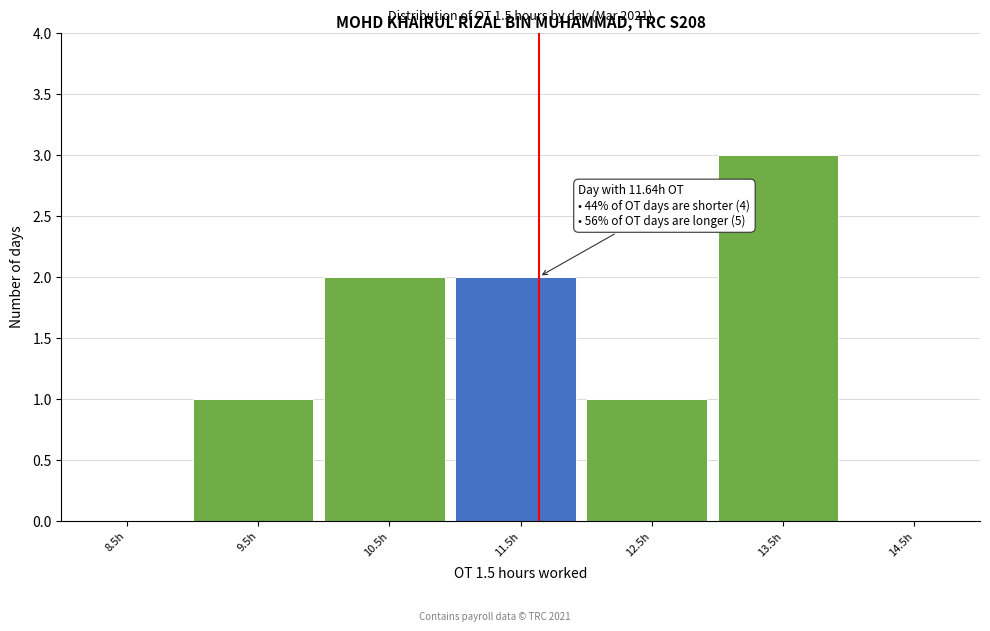

Over which range of the x-axis is the bar tallest?

13 to 14